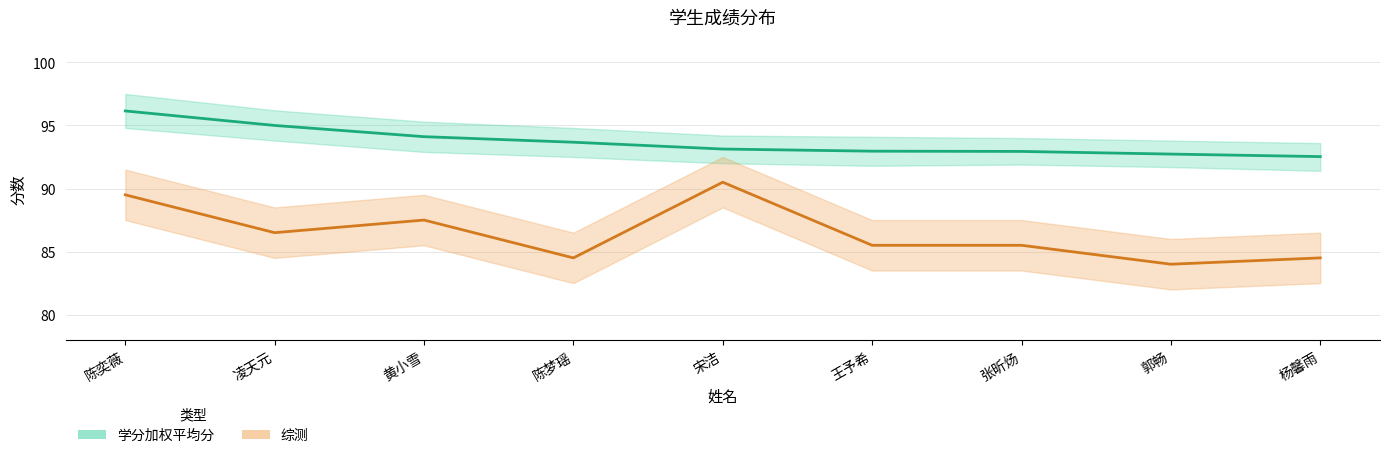

True or false: 综测 and 学分加权平均分 cross at least once.

False